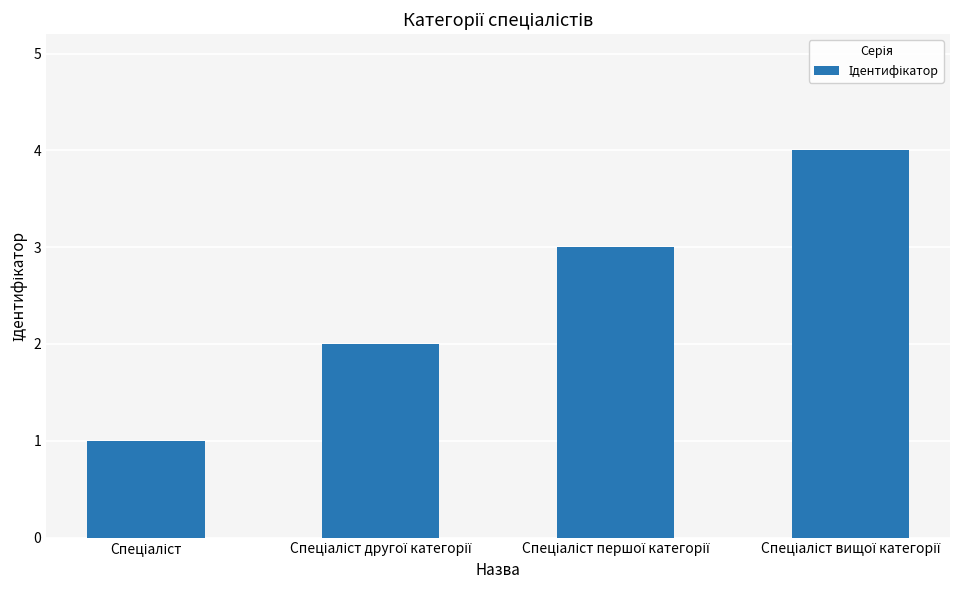

What is the difference between the maximum and minimum values?

3